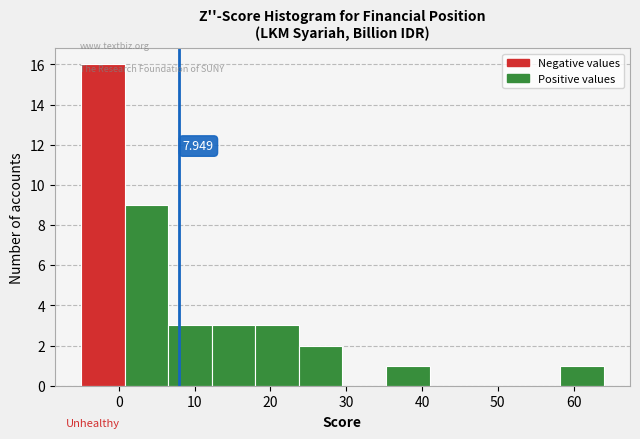

Over which range of the x-axis is the bar tallest?

-5 to 1